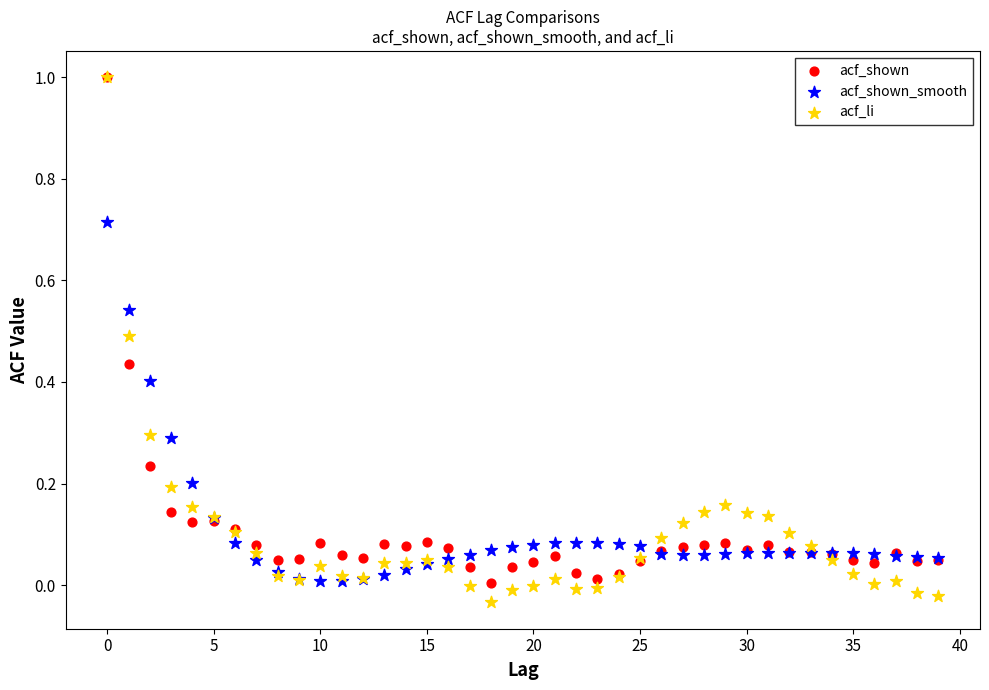

What are all the series names shown in the legend?

acf_shown, acf_shown_smooth, acf_li